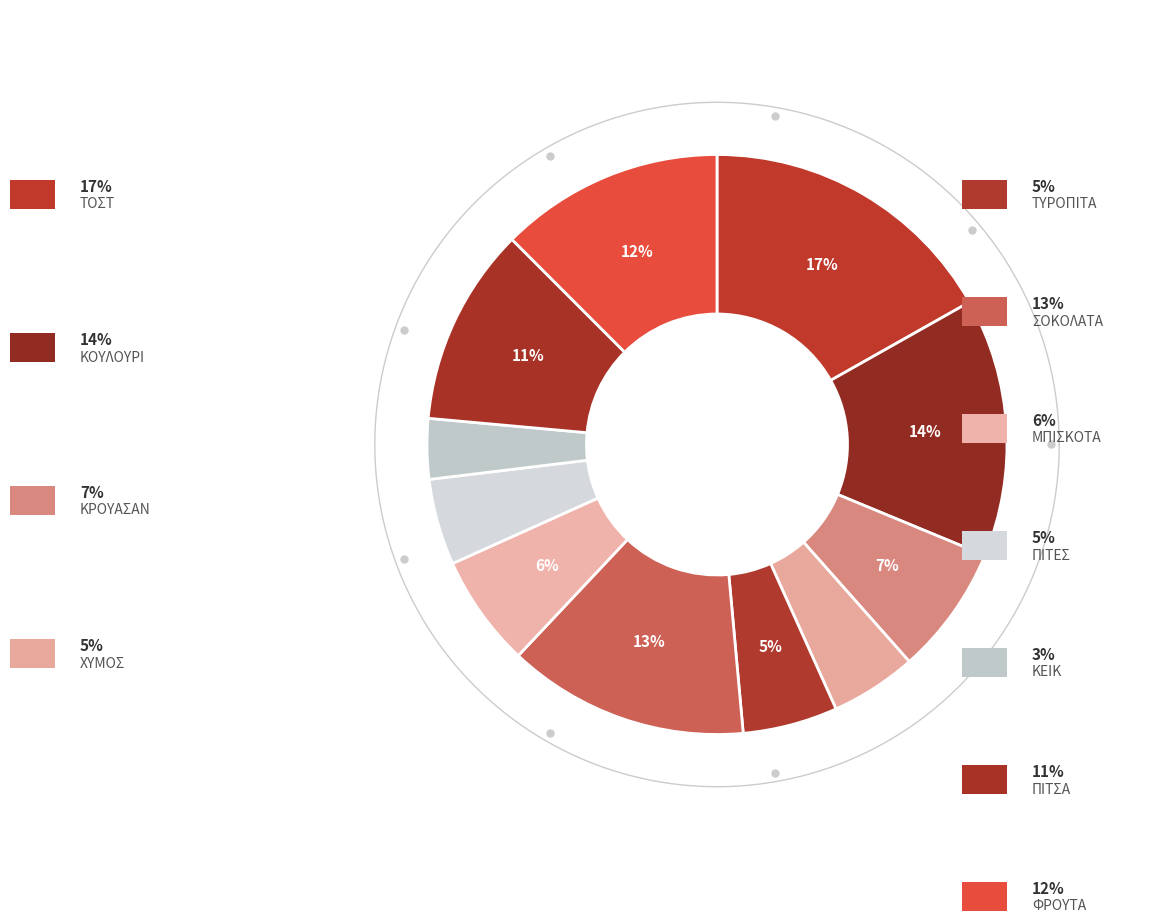

Does any single category account for the majority?

No